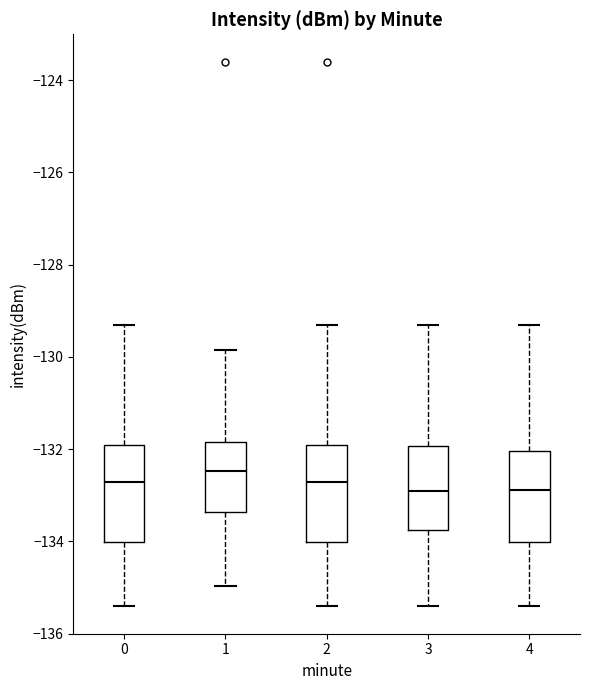

Where does the upper whisker of the box at x = 3 end on the y-axis? The values are not printed on the chart, so give them approximately, as read against the axis.

-129.4